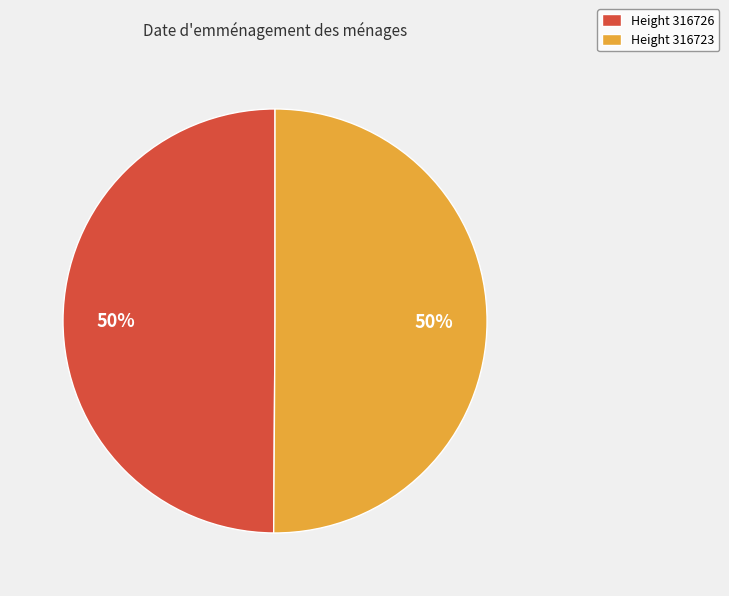

To the nearest percent, what percentage of the pie is Height 316726?

50%